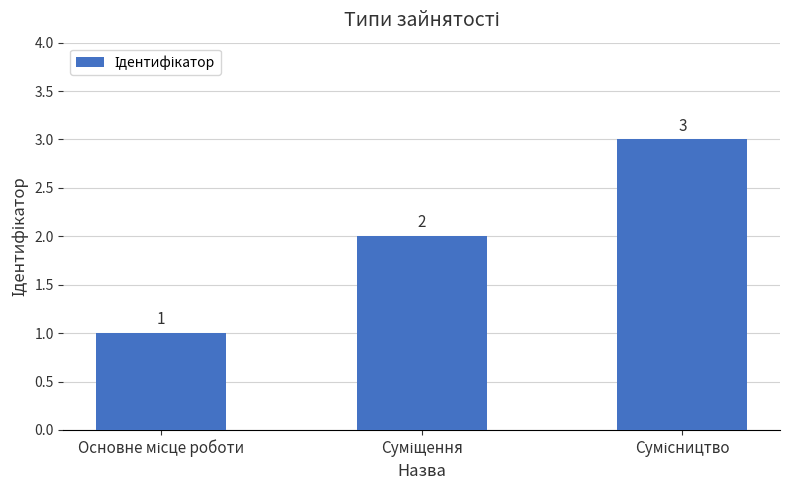

What is the average value?

2